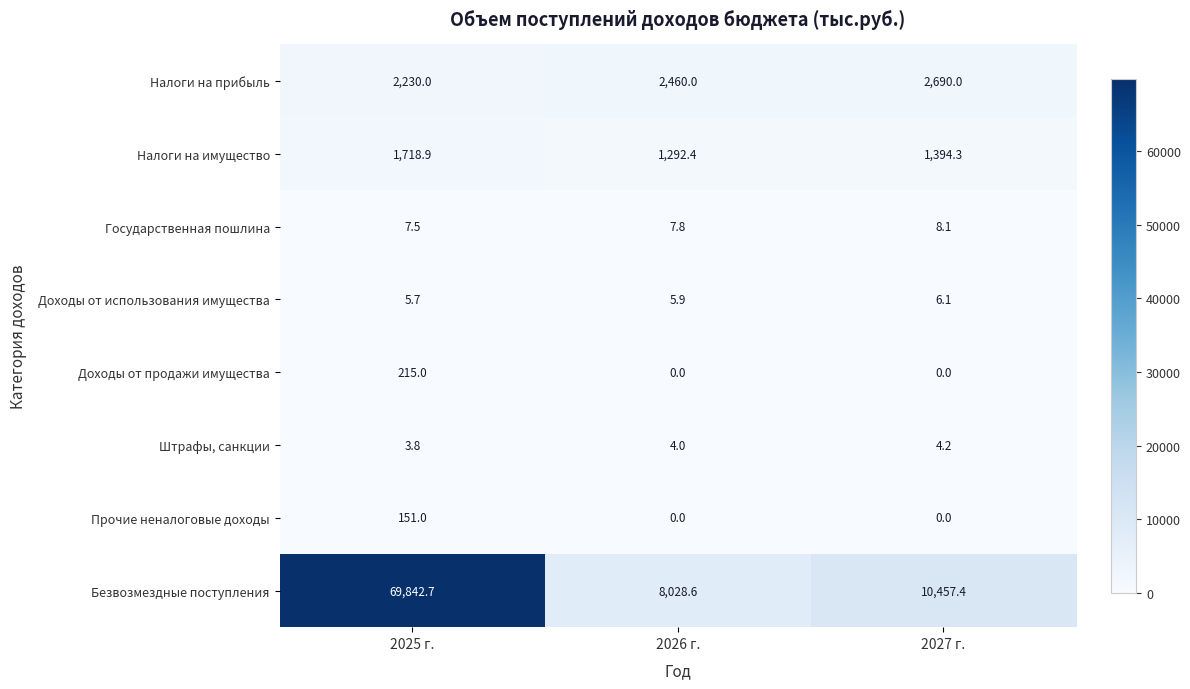

How many Налоги на прибыль values are between 2230 and 2690?

3